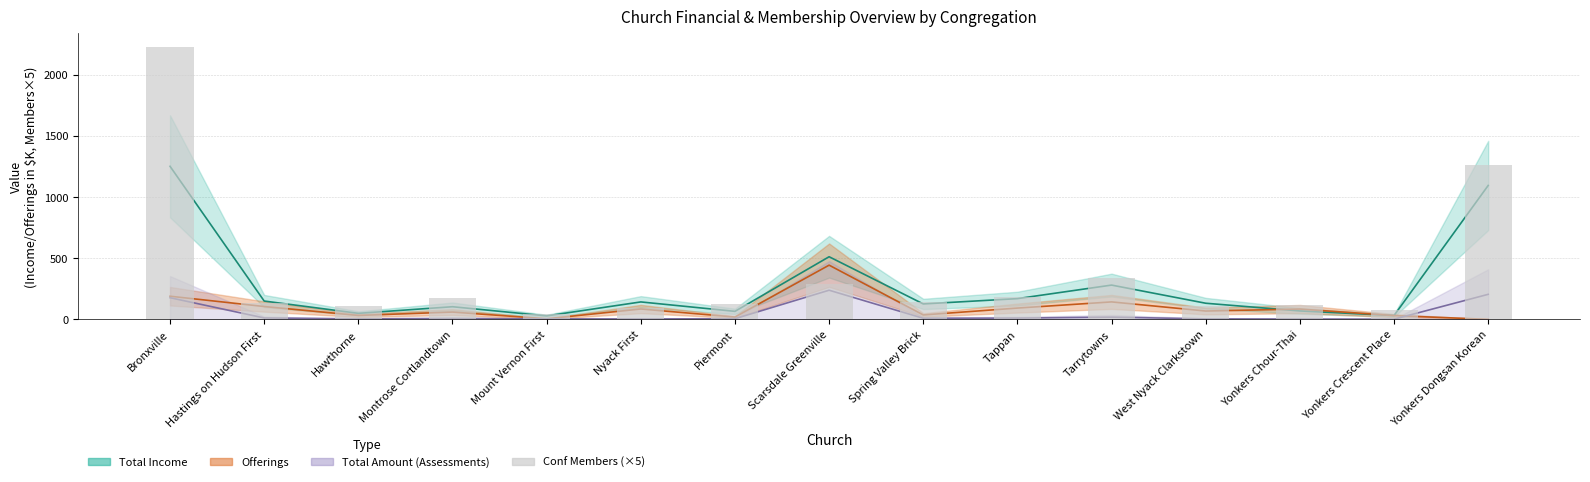

Does the chart contain any negative values?

No